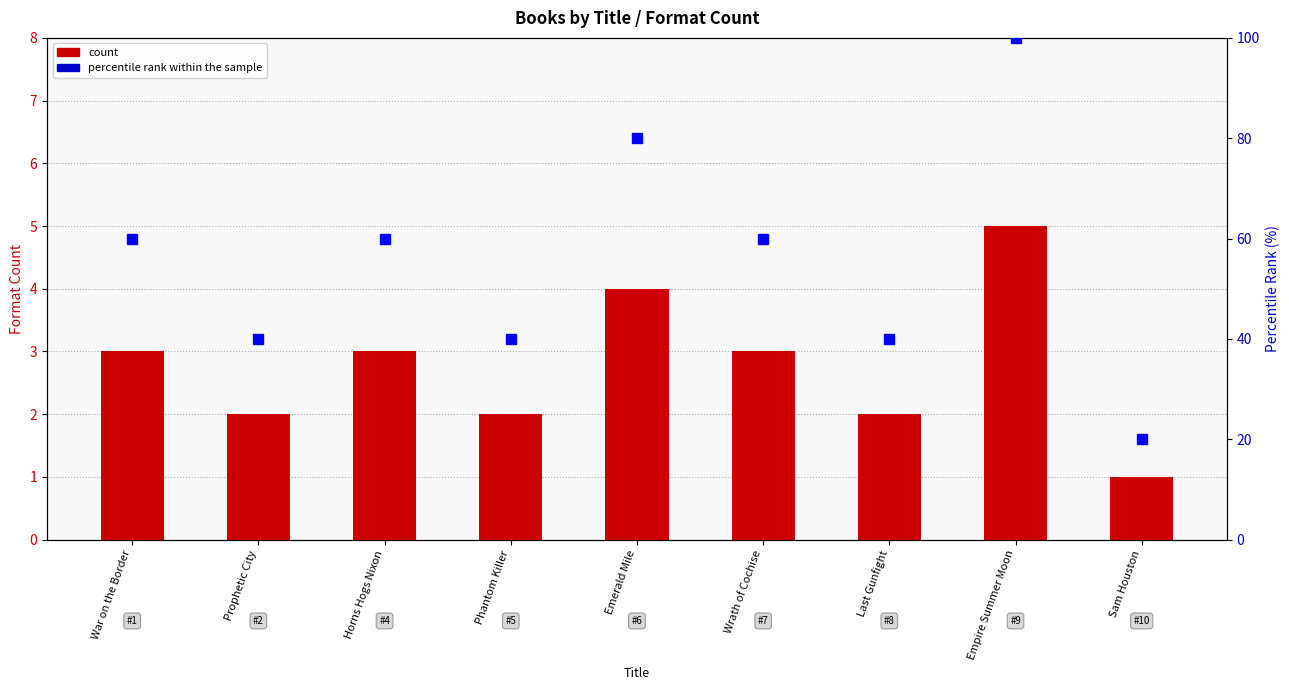

Reading right to left, extract all data points from this chart.

count: Sam Houston=1	Empire Summer Moon=5	Last Gunfight=2	Wrath of Cochise=3	Emerald Mile=4	Phantom Killer=2	Horns Hogs Nixon=3	Prophetic City=2	War on the Border=3
percentile rank within the sample: Sam Houston=20	Empire Summer Moon=100	Last Gunfight=40	Wrath of Cochise=60	Emerald Mile=80	Phantom Killer=40	Horns Hogs Nixon=60	Prophetic City=40	War on the Border=60